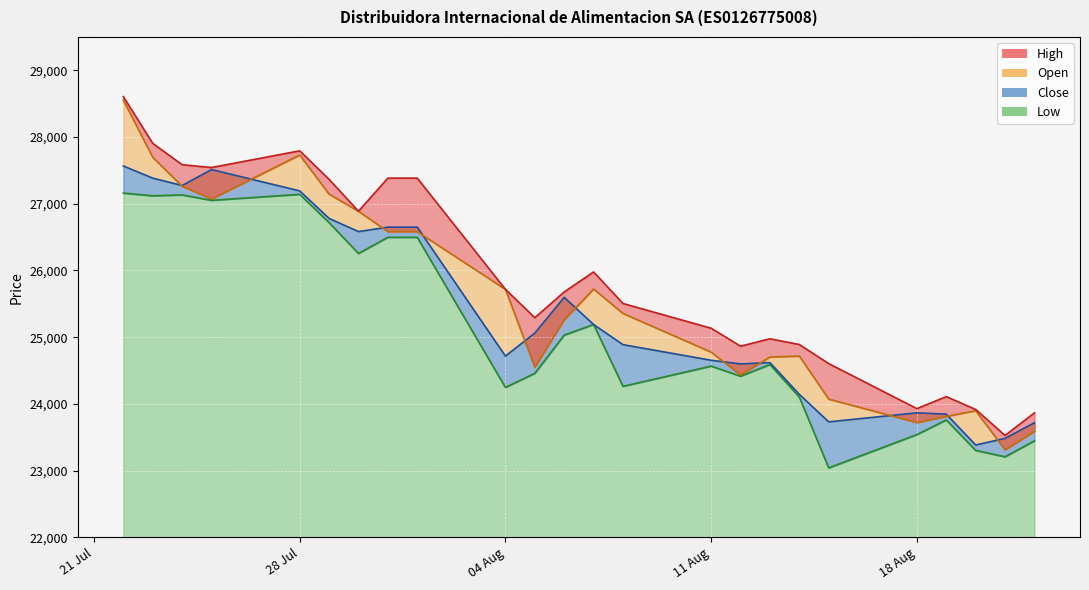

The Close series shows 23483 at 21.08.2025. True or false?

True